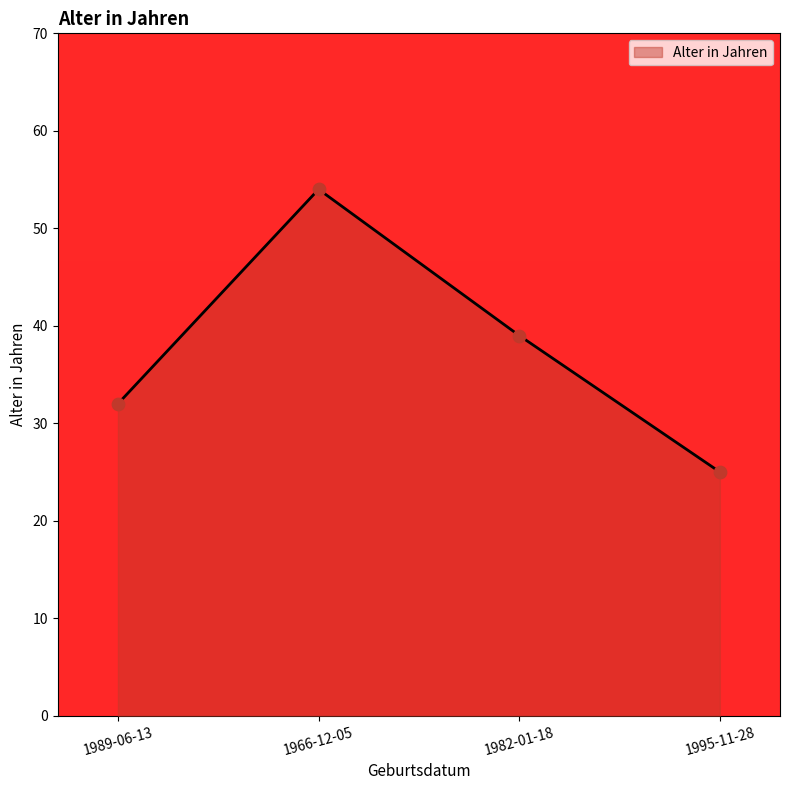

What is the change in value from 1966-12-05 to 1982-01-18?

-15